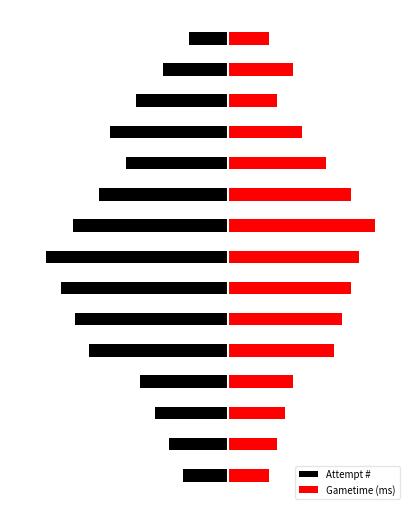

The value of Gametime (ms) at 6 is 14. True or false?

False